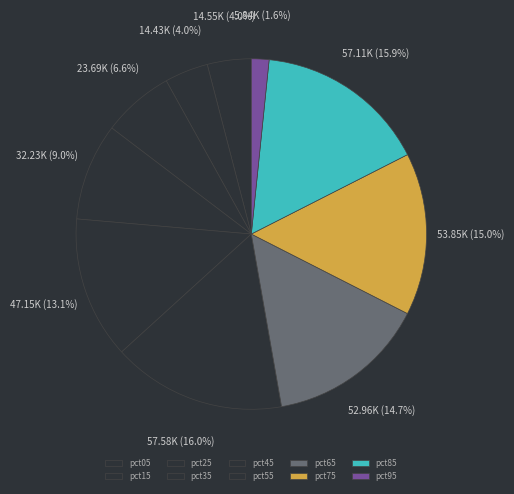

To the nearest percent, what is the combined percentage of pct55 and pct05?

20%